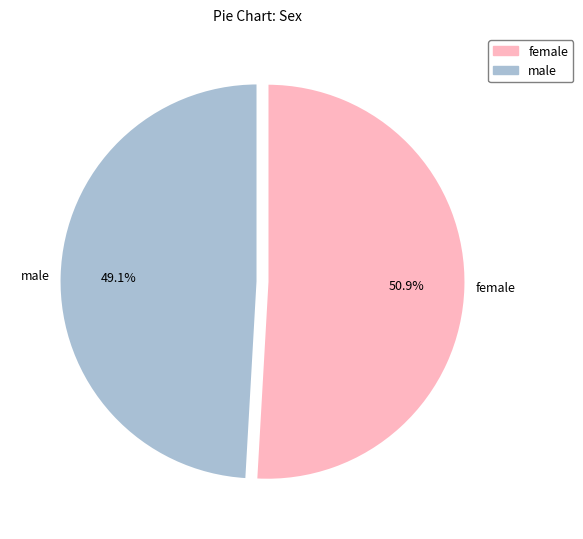

Does male represent more than half of the total?

No